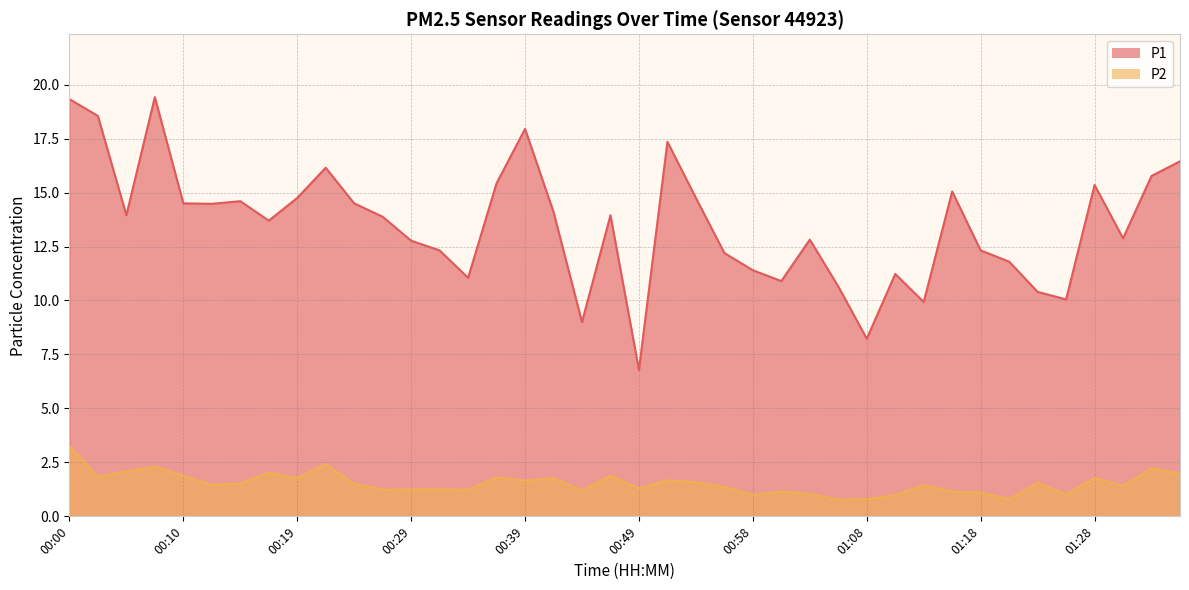

What is the greatest value displayed?

19.4